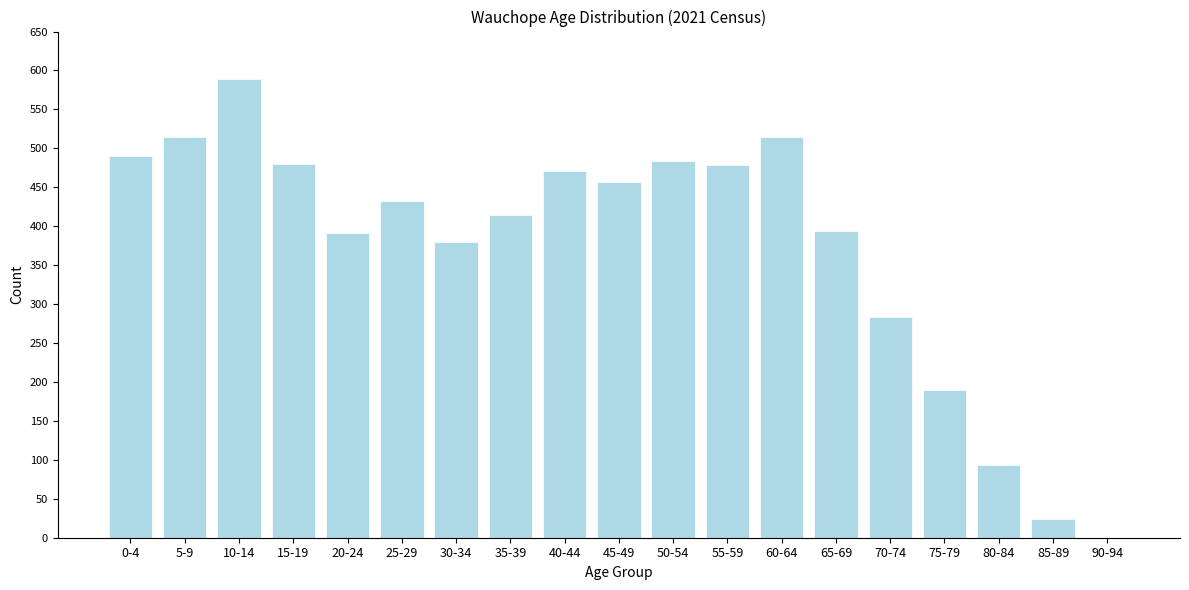

What is the change in value from 15-19 to 60-64?

+35